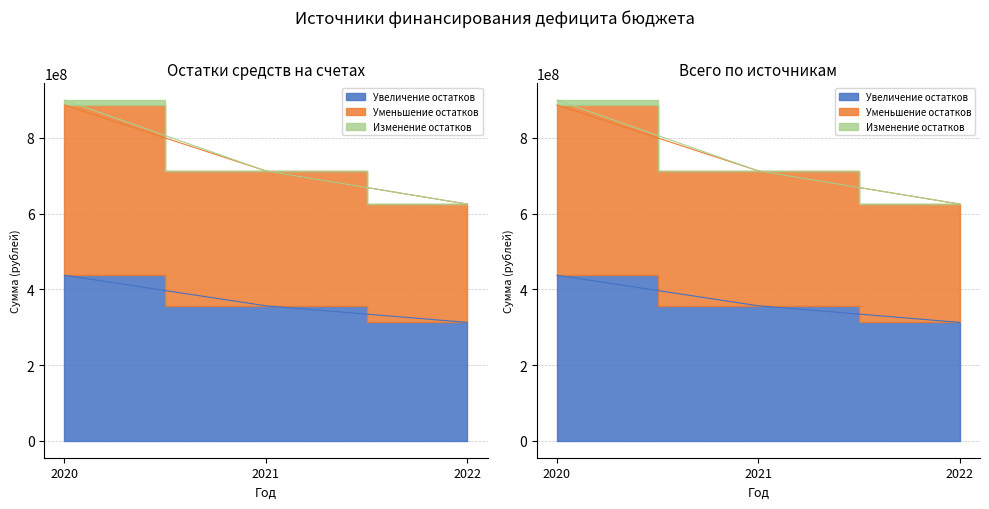

Where is Увеличение остатков nearest to the value 374860376?

2021